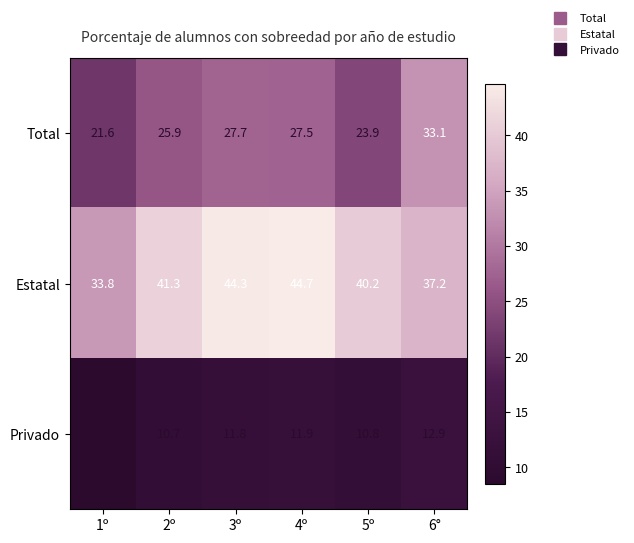

What is the spread (max minus min) of values at 4º?

32.8